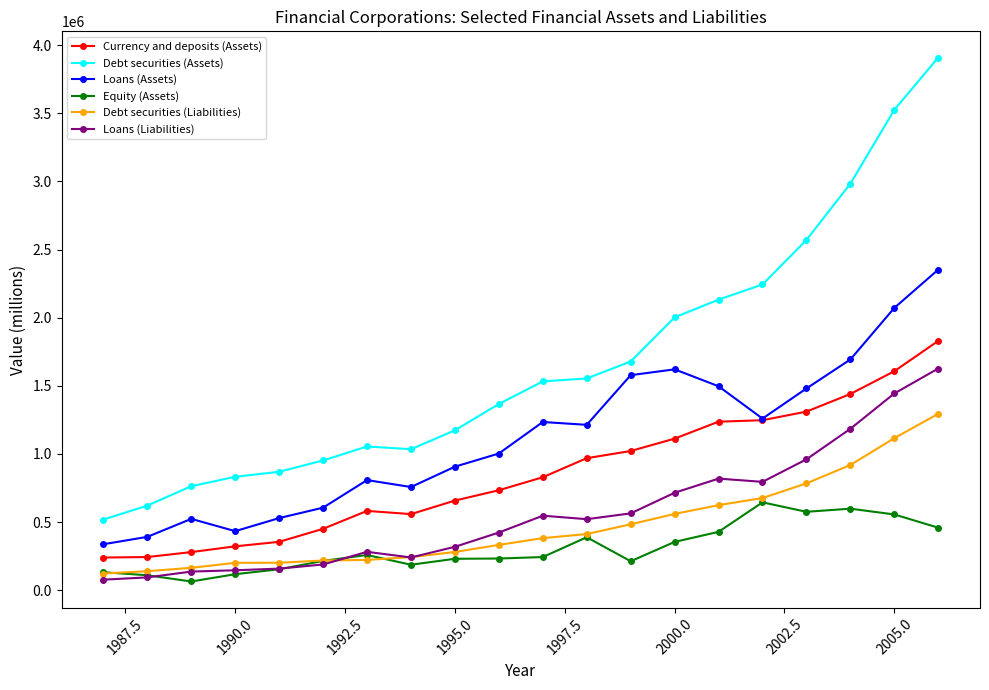

Which series has the largest total across all categories?

Debt securities (Assets)